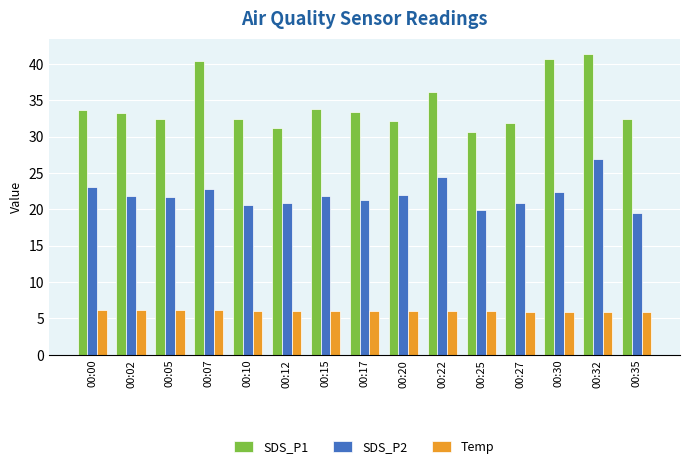

How many data points does each series have?

15